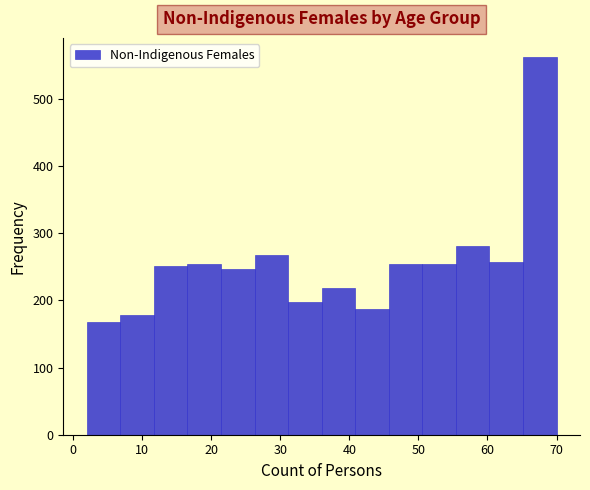

Reading left to right, transcribe this chart: for each bar, give the range it covers on the x-axis and its height. Neither the bar edges nor the heights are printed on the chart, so give them approximately, as read against the axes.

2 to 7: 170
7 to 12: 180
12 to 17: 250
17 to 21: 250
21 to 26: 250
26 to 31: 270
31 to 36: 200
36 to 41: 220
41 to 46: 190
46 to 51: 250
51 to 55: 260
55 to 60: 280
60 to 65: 260
65 to 70: 560